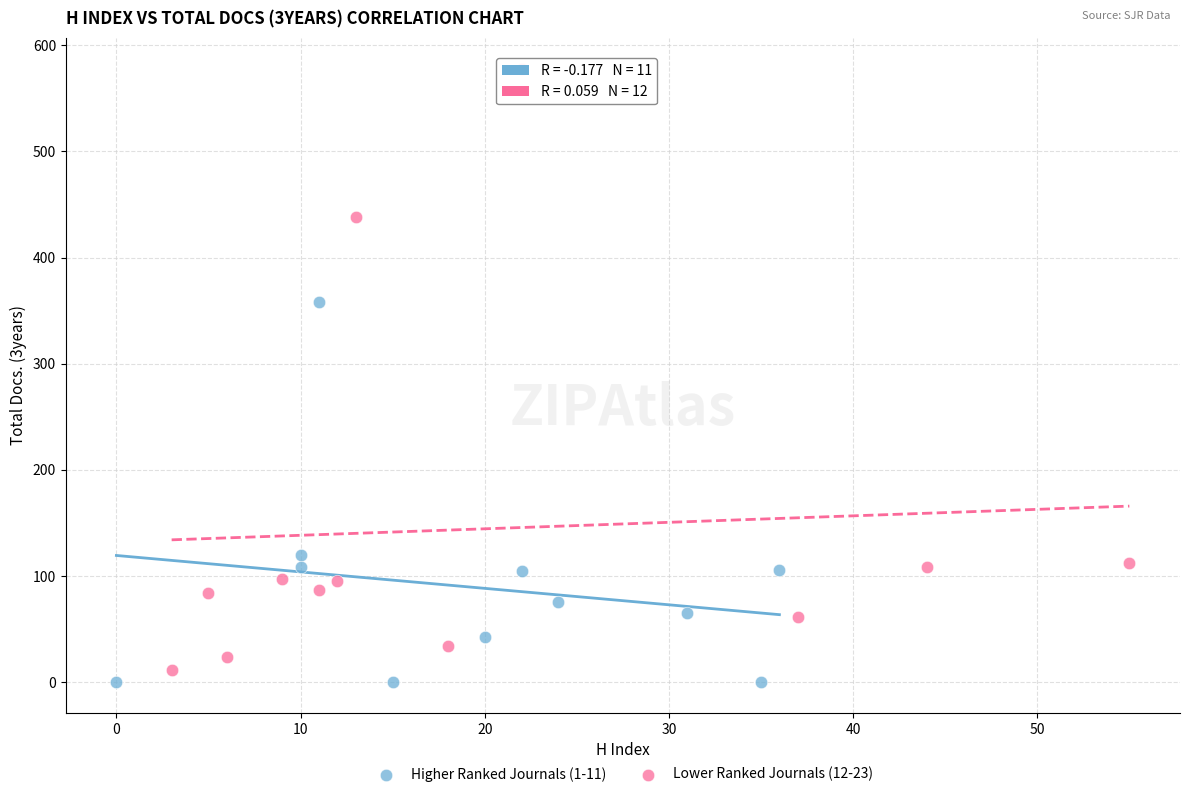

What are all the series names shown in the legend?

Higher Ranked Journals (1-11), Lower Ranked Journals (12-23)